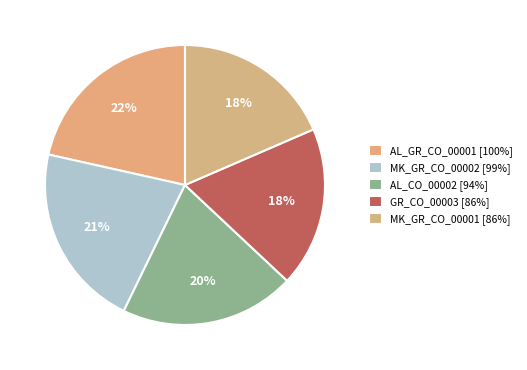

Approximately how many times larger is the value at AL_CO_00002 compared to MK_GR_CO_00001?

1.1